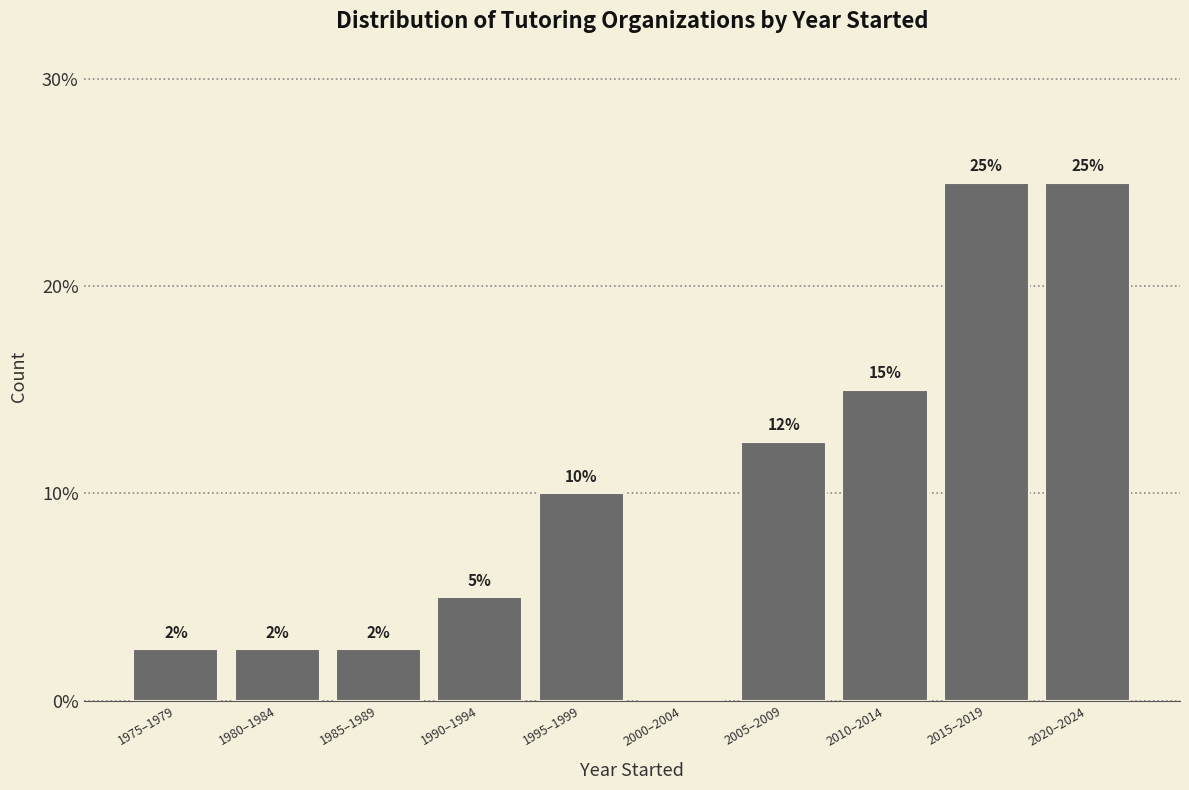

Between 1975–1979 and 2000–2004, which is larger?

1975–1979